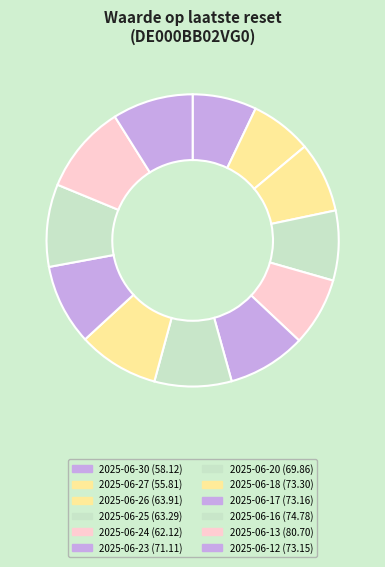

What percentage is the 2025-06-16 slice, to the nearest percent?

9%